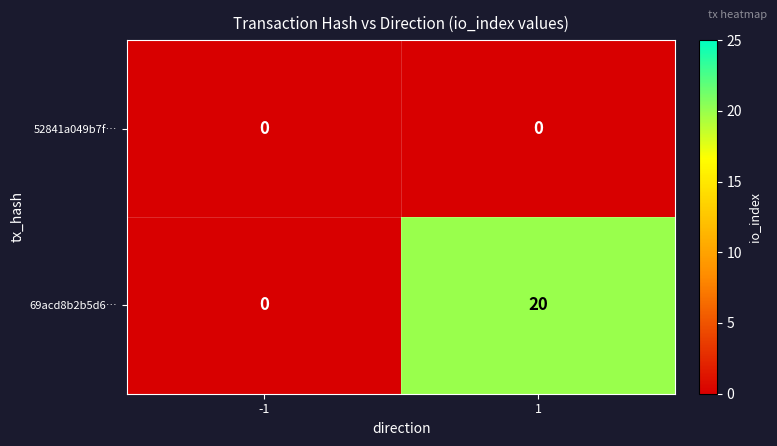

How many data points does each series have?

2